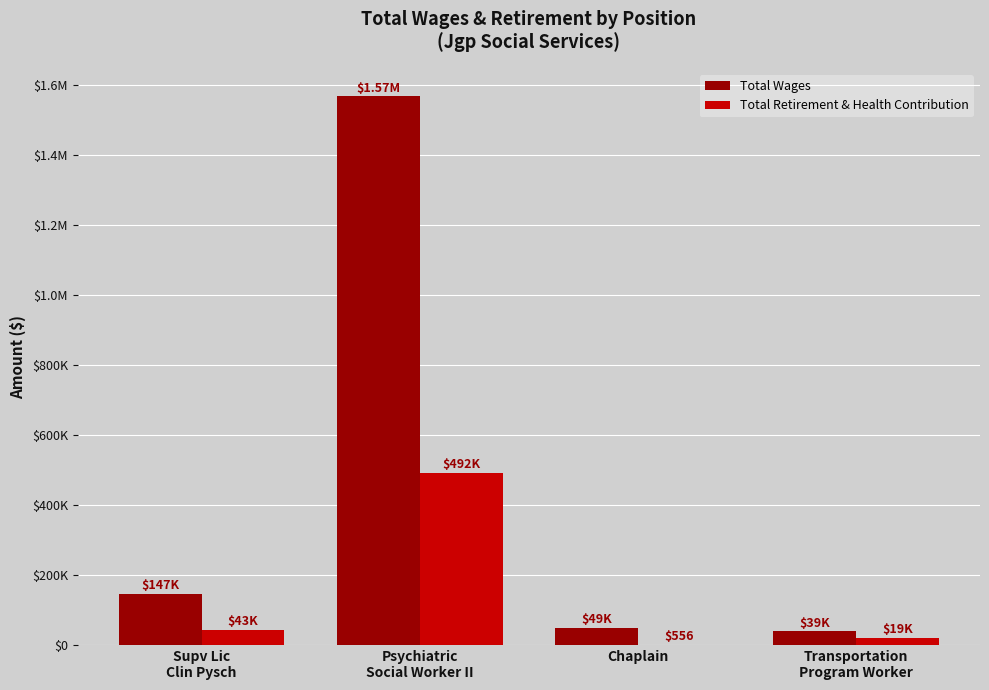

Are the bars grouped side by side (vs. stacked)?

Yes